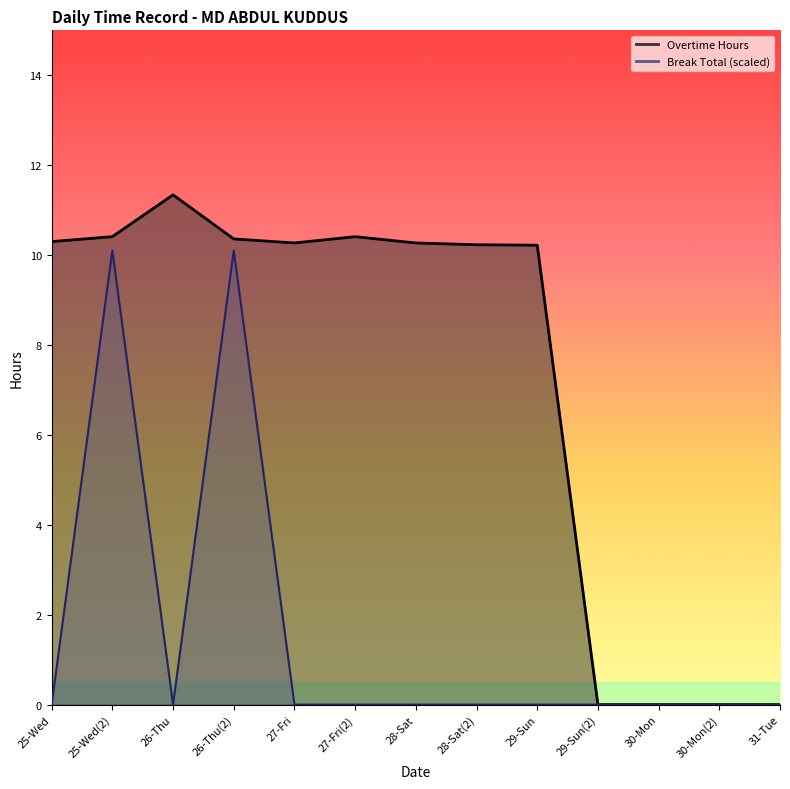

True or false: Break Total and Overtime Hours cross at least once.

False